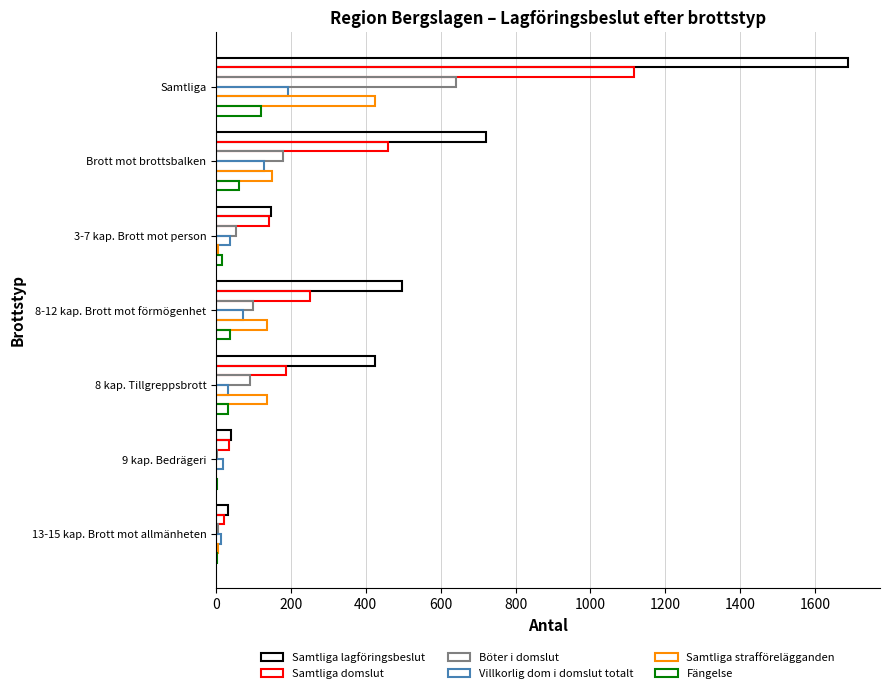

What is the value of the Samtliga domslut bar at the 4th from the left?

252